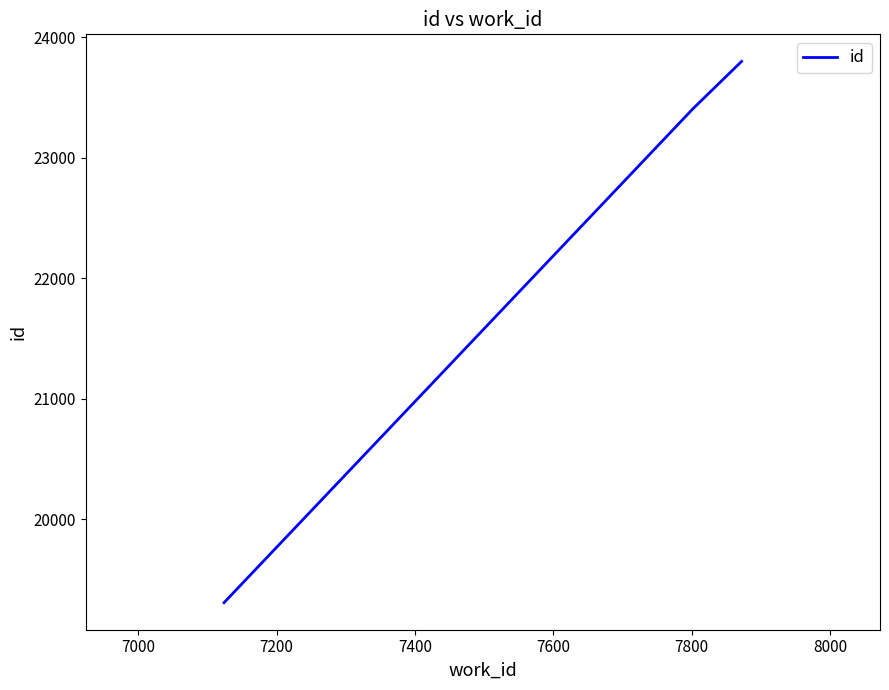

Count the number of data series in this chart.

1